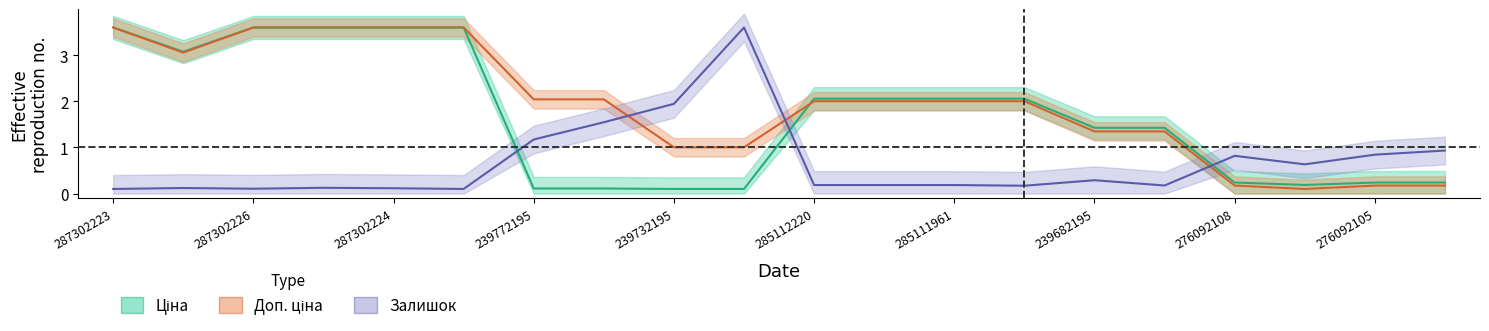

What is the total value across all series at 285112217?

4.2